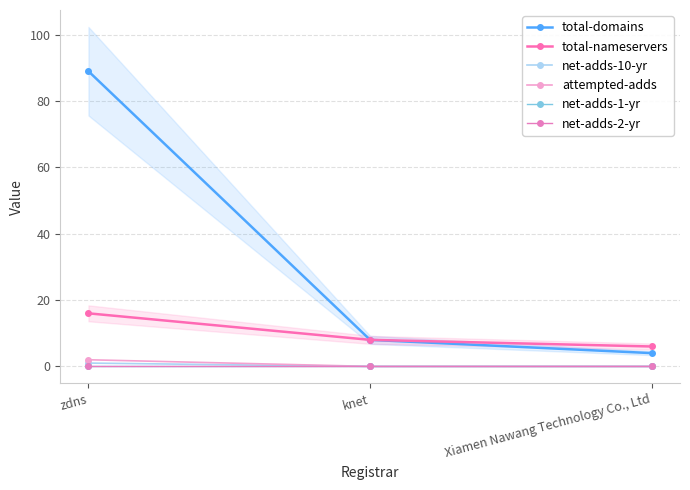

What is the label of the 2nd point from the left?

knet